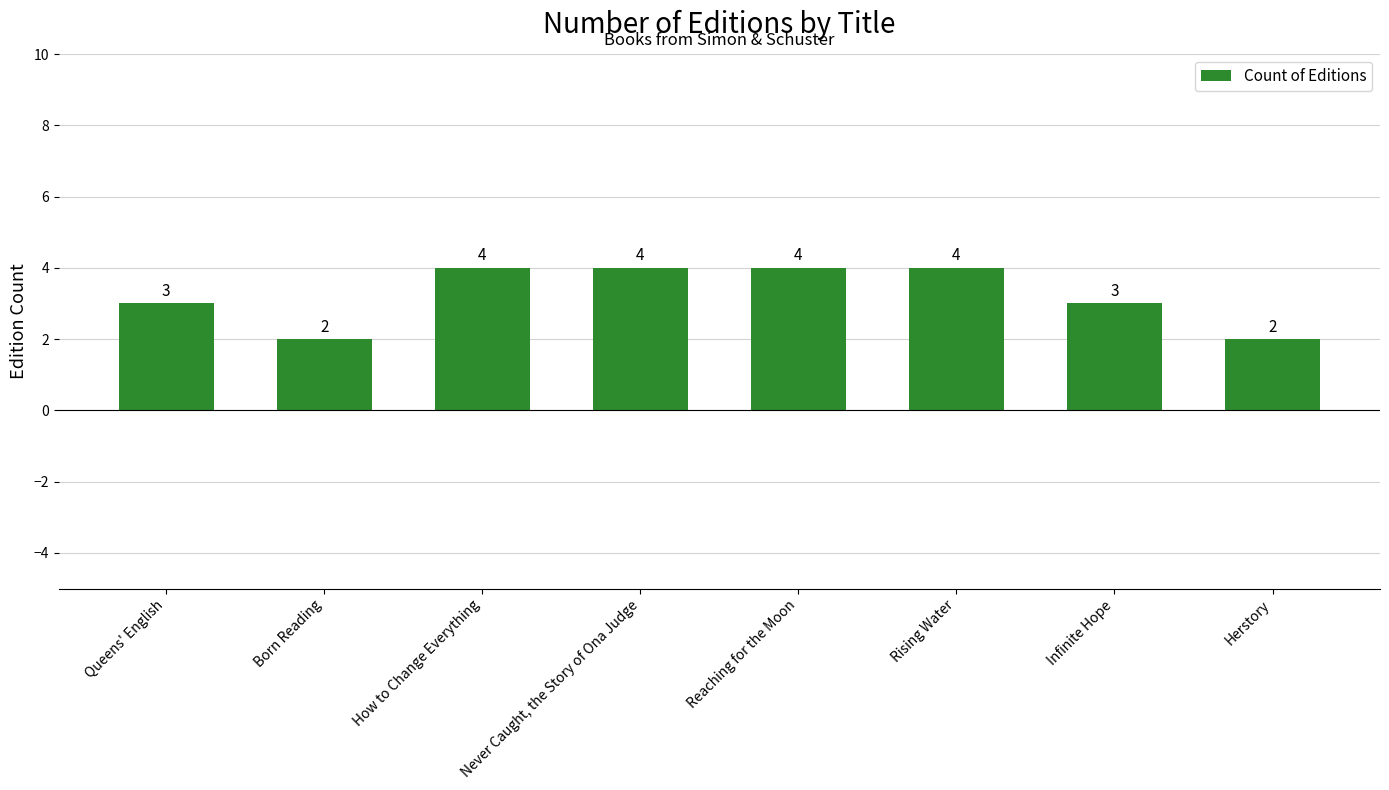

What is the change in value from Queens' English to Never Caught, the Story of Ona Judge?

+1